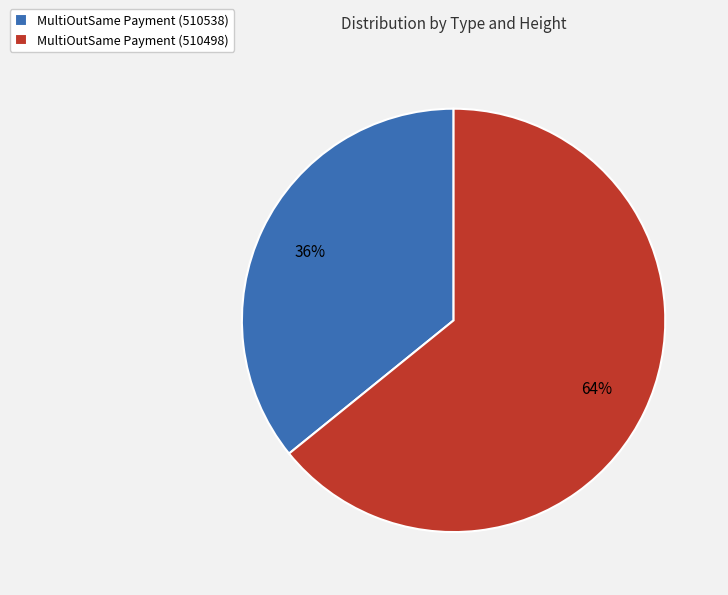

Is MultiOutSame Payment (510498) the majority of the pie?

Yes